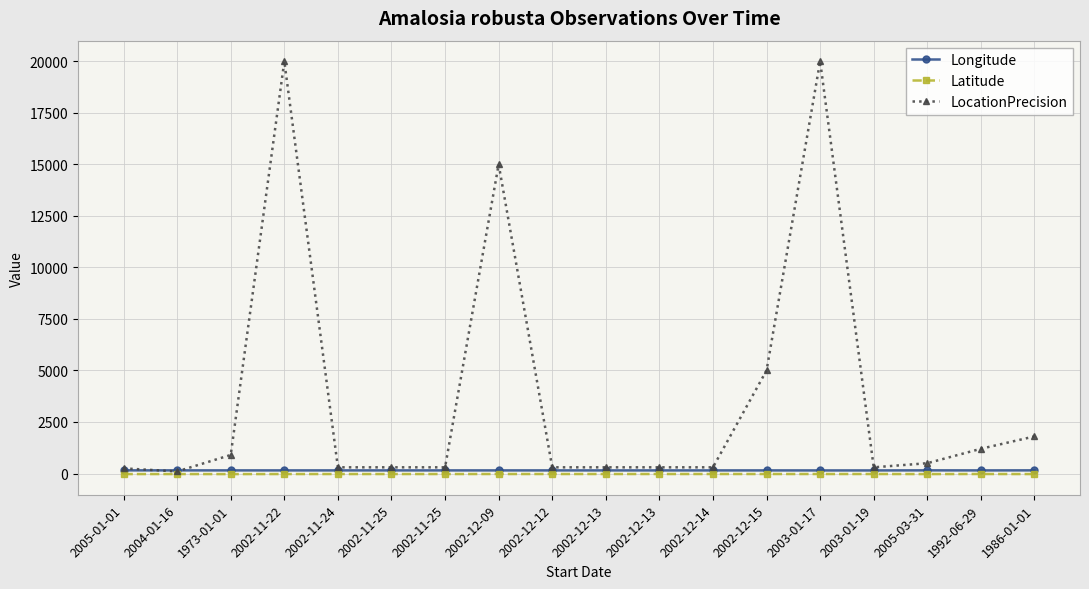

Does the chart have visible grid lines?

Yes